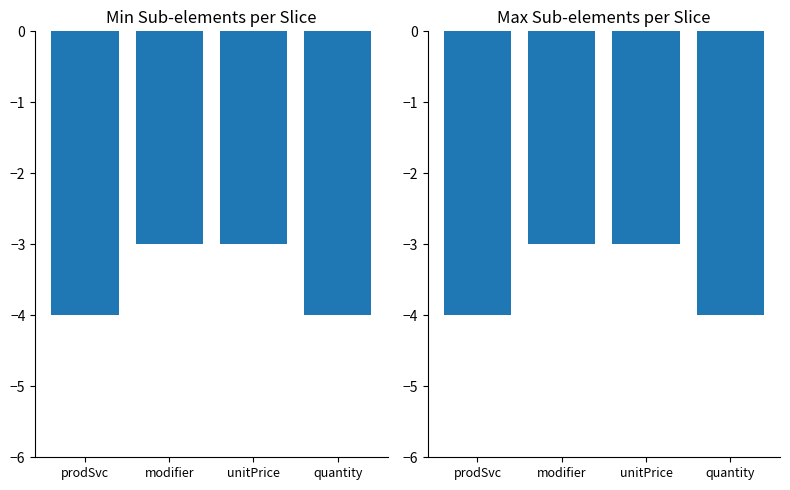

Between modifier and unitPrice, which series saw the biggest shift?

Min